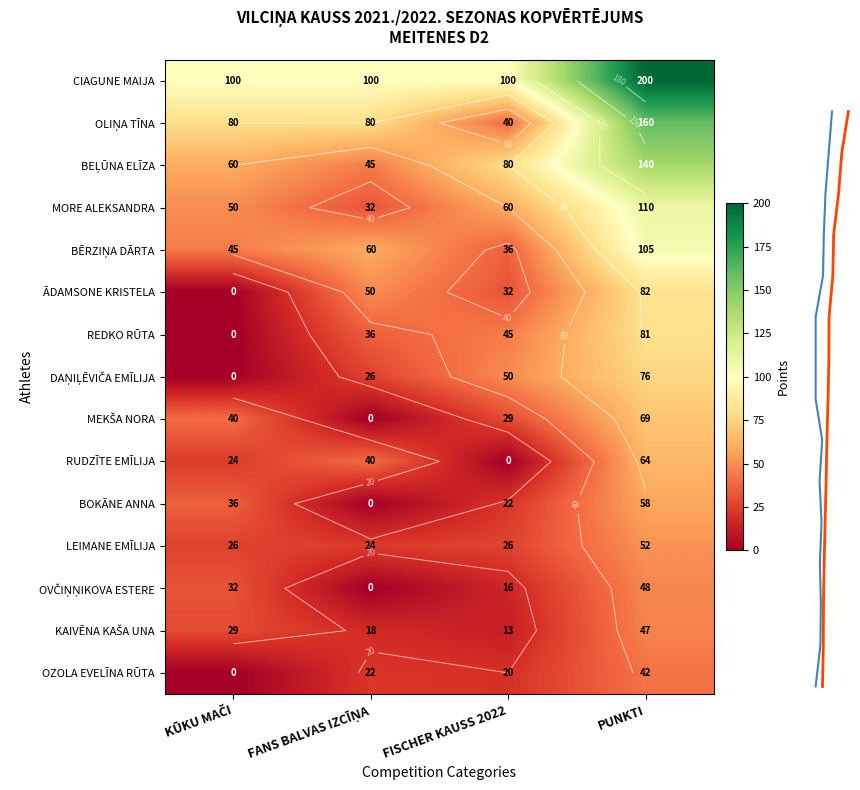

Reading right to left, what are all the values shown in this chart?

CIAGUNE MAIJA: 200	100	100	100
OLIŅA TĪNA: 160	40	80	80
BEĻŪNA ELĪZA: 140	80	45	60
MORE ALEKSANDRA: 110	60	32	50
BĒRZIŅA DĀRTA: 105	36	60	45
ĀDAMSONE KRISTELA: 82	32	50	0
REDKO RŪTA: 81	45	36	0
DAŅIĻĒVIČA EMĪLIJA: 76	50	26	0
MEKŠA NORA: 69	29	0	40
RUDZĪTE EMĪLIJA: 64	0	40	24
BOKĀNE ANNA: 58	22	0	36
LEIMANE EMĪLIJA: 52	26	24	26
OVČIŅŅIKOVA ESTERE: 48	16	0	32
KAIVĒNA KAŠA UNA: 47	13	18	29
OZOLA EVELĪNA RŪTA: 42	20	22	0